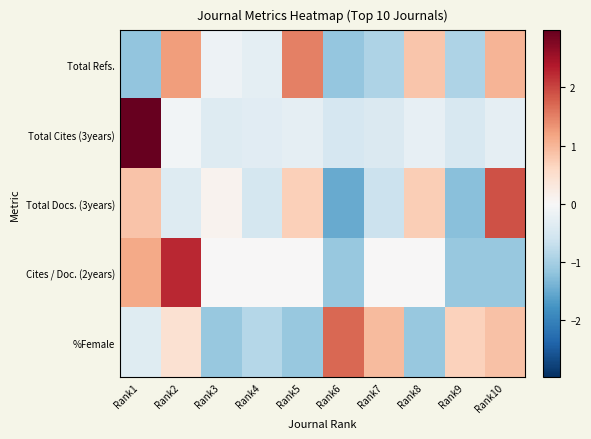

Reading right to left, extract all data points from this chart.

Total Refs.: Rank10=1.0	Rank9=-0.9	Rank8=0.8	Rank7=-0.9	Rank6=-1.1	Rank5=1.5	Rank4=-0.3	Rank3=-0.2	Rank2=1.3	Rank1=-1.2
Total Cites (3years): Rank10=-0.3	Rank9=-0.5	Rank8=-0.2	Rank7=-0.4	Rank6=-0.5	Rank5=-0.3	Rank4=-0.3	Rank3=-0.4	Rank2=-0.1	Rank1=3.0
Total Docs. (3years): Rank10=1.9	Rank9=-1.3	Rank8=0.7	Rank7=-0.6	Rank6=-1.5	Rank5=0.7	Rank4=-0.5	Rank3=0.1	Rank2=-0.4	Rank1=0.8
Cites / Doc. (2years): Rank10=-1.1	Rank9=-1.1	Rank8=0.0	Rank7=0.0	Rank6=-1.1	Rank5=0.0	Rank4=0.0	Rank3=0.0	Rank2=2.2	Rank1=1.1
%Female: Rank10=0.9	Rank9=0.7	Rank8=-1.1	Rank7=0.9	Rank6=1.7	Rank5=-1.1	Rank4=-0.9	Rank3=-1.1	Rank2=0.4	Rank1=-0.4